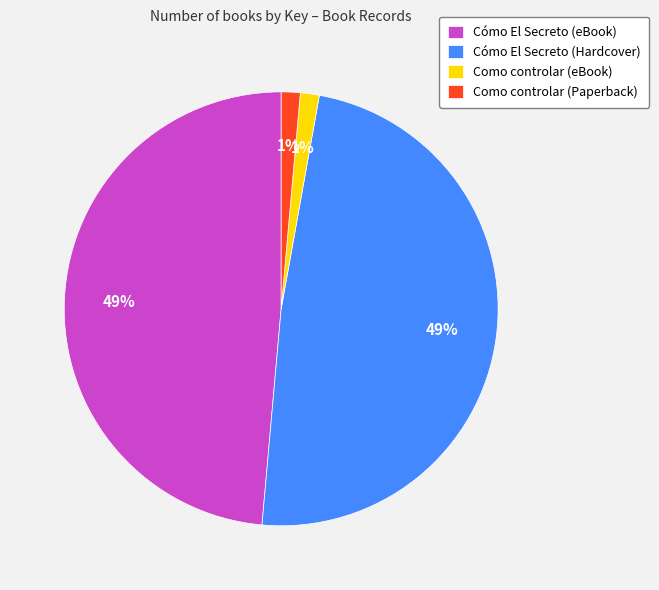

How many slices are in this pie chart?

4